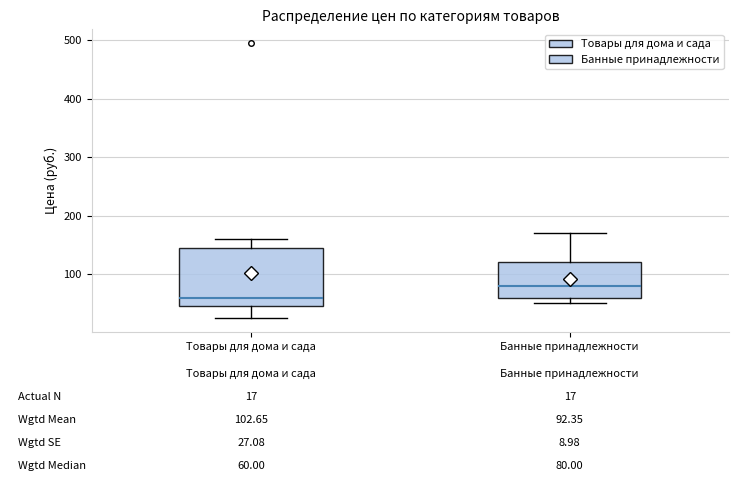

Comparing the boxes themselves (not the whiskers), which one is the tallest?

Товары для дома и сада